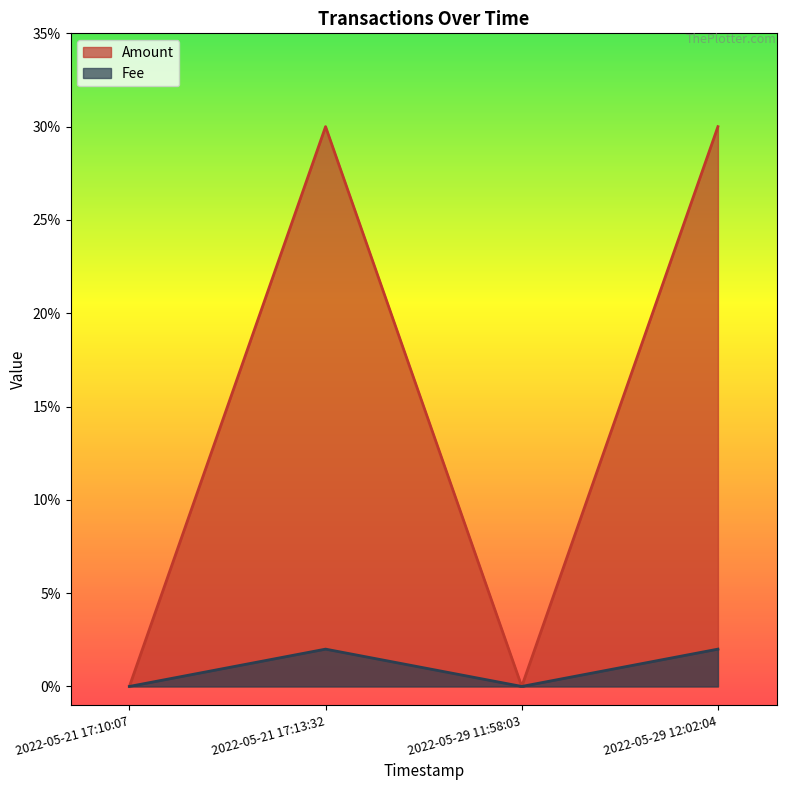

Is the value of Fee at 2022-05-21 17:10:07 greater than the value of Amount at 2022-05-21 17:13:32?

No